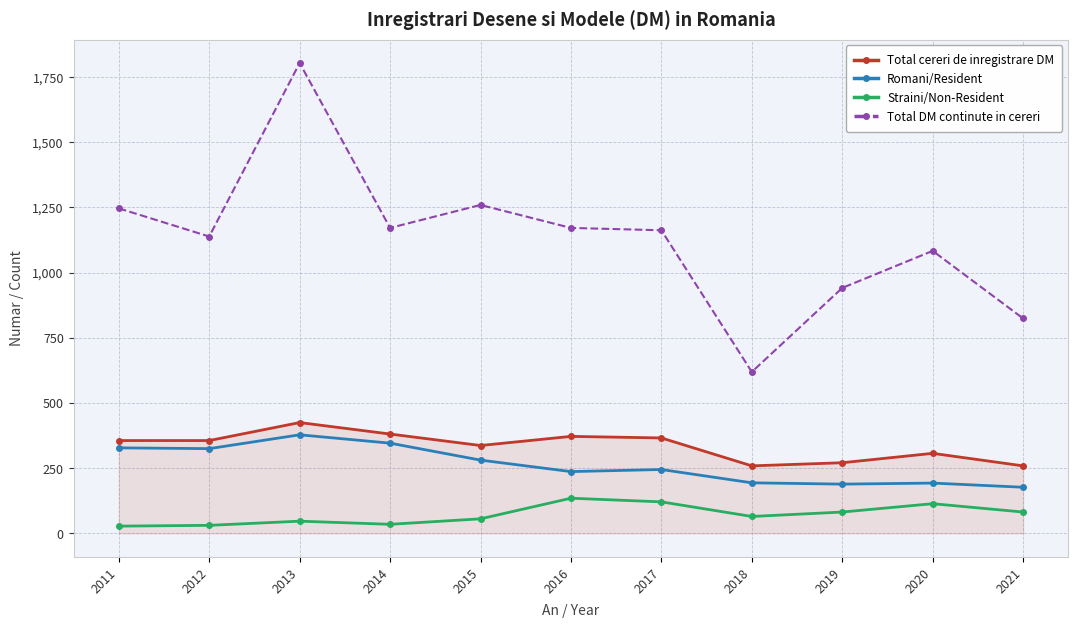

What is the lowest value of the Romani/Resident series?

177